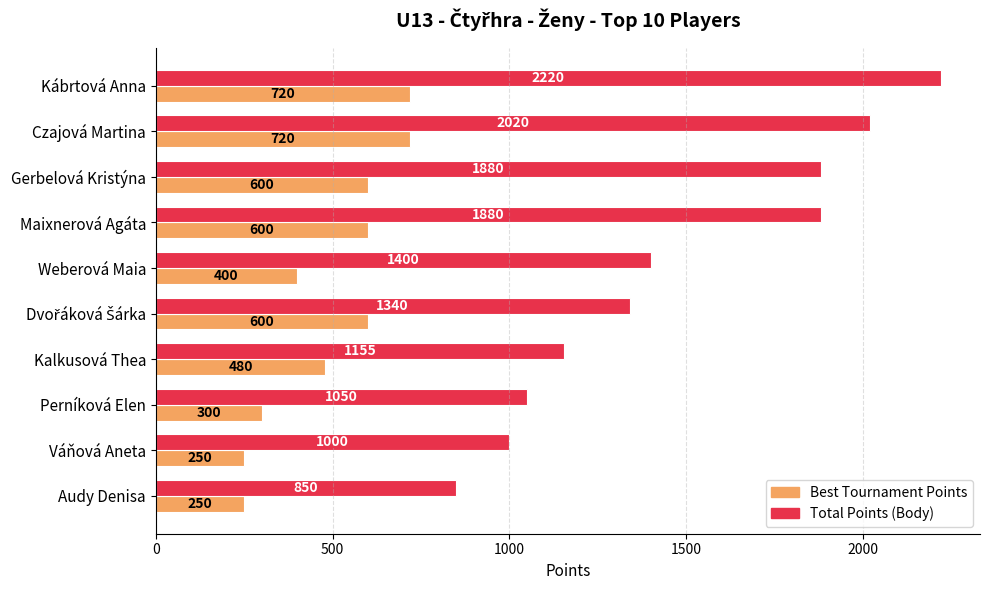

What is the spread (max minus min) of values at Gerbelová Kristýna?

1280